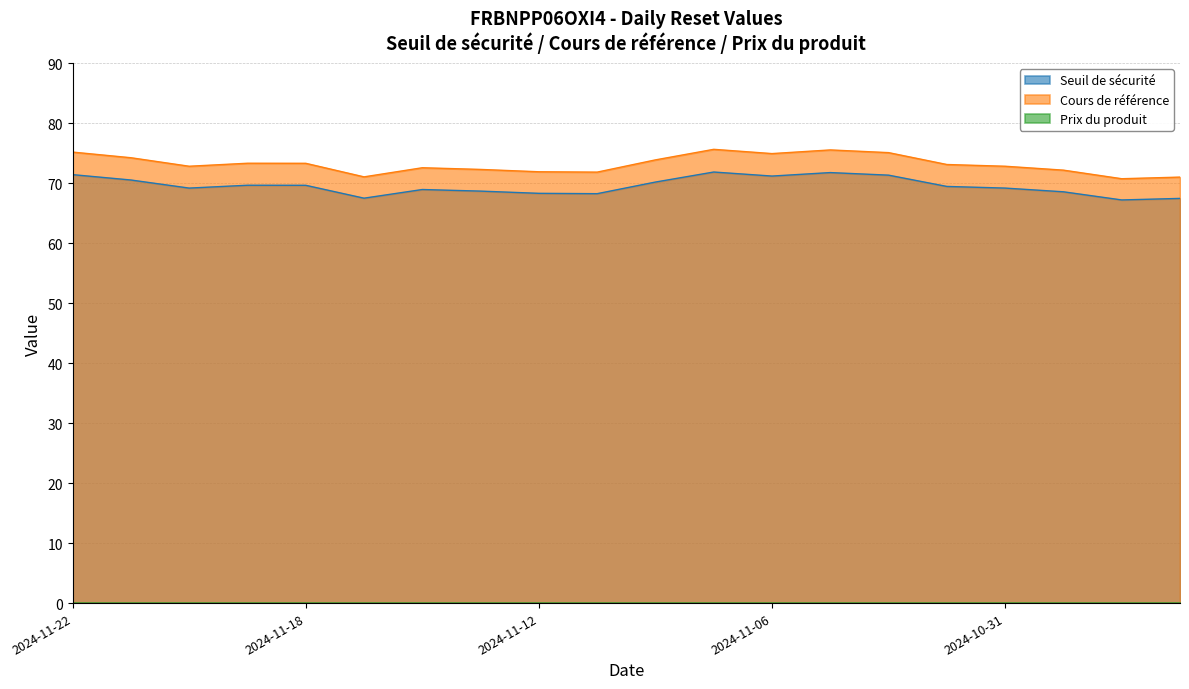

Where is the first local maximum for Cours de référence?

2024-11-19